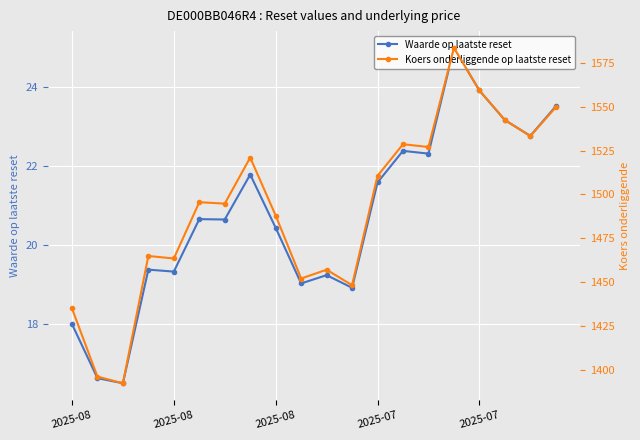

What is the difference between the maximum and minimum values in the Koers onderliggende op laatste reset series?

190.8